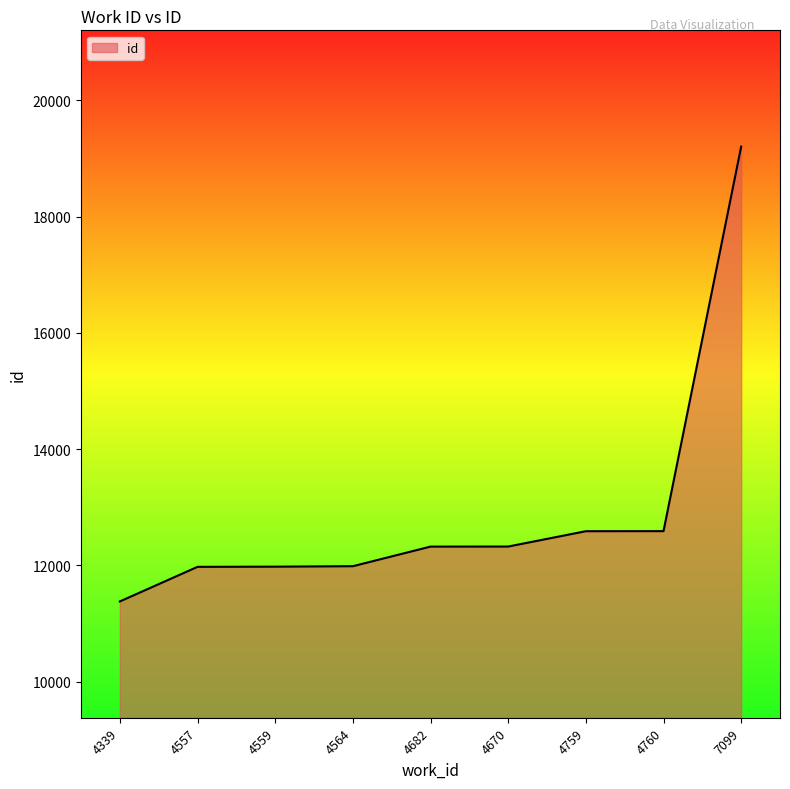

What position from the left is 4564?

4